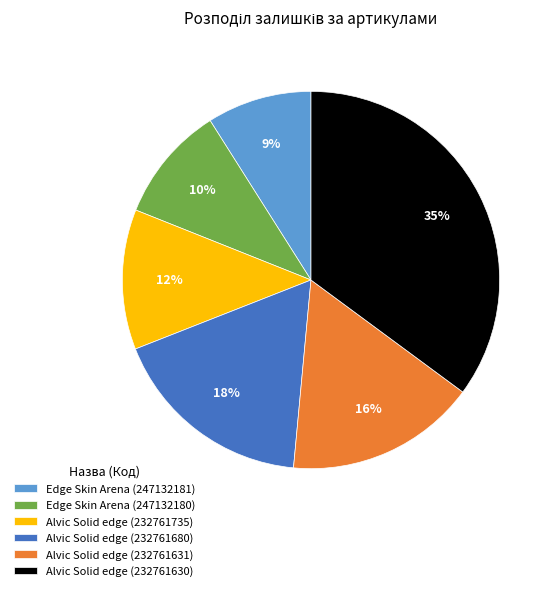

To the nearest percent, what is the average slice percentage?

17%